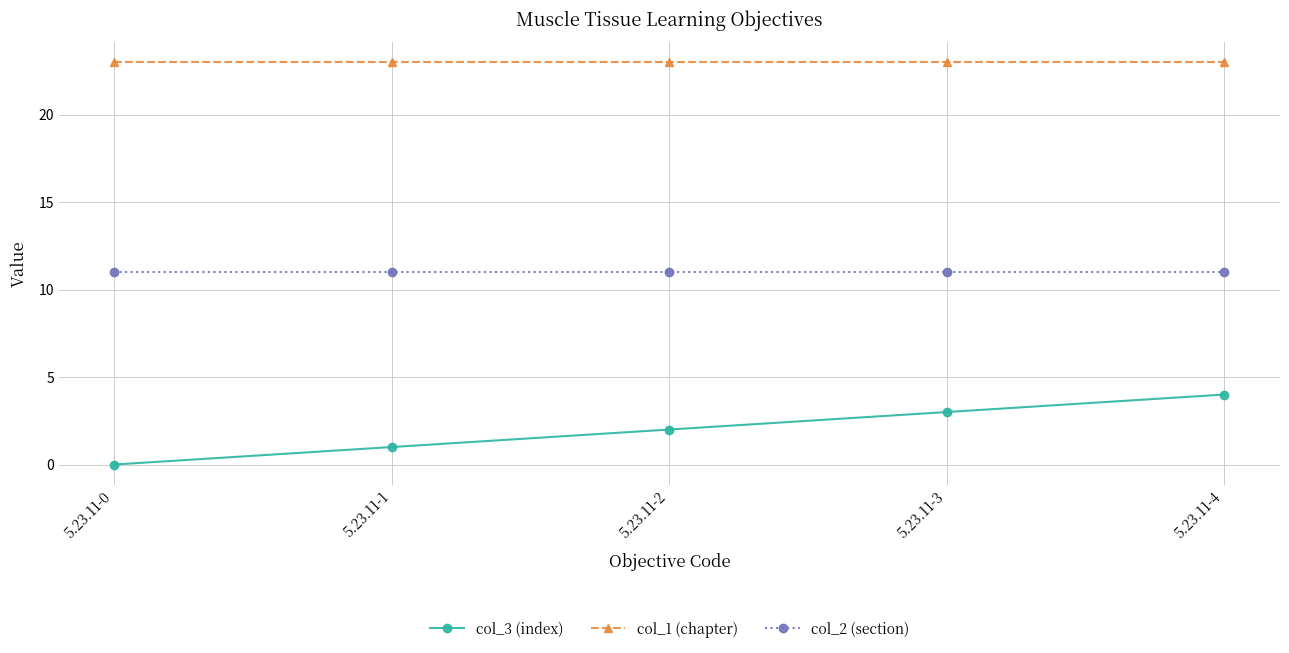

What is the value of the col_1 (chapter) point at the 3rd from the left?

23